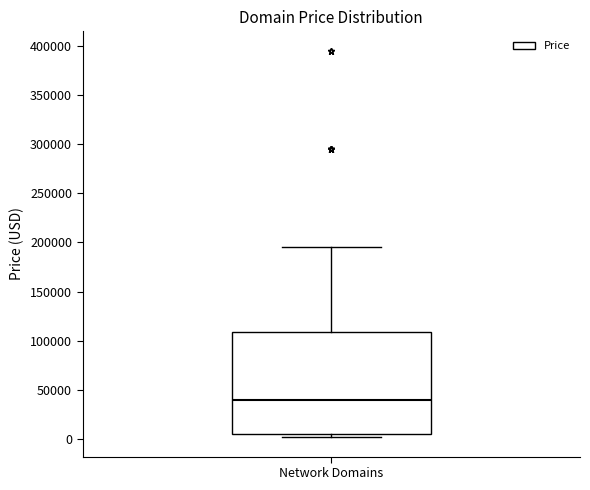

Read this box plot against the y-axis: the position of the median line, the range covered by the box, and the ends of both whiskers. The values are not printed on the chart, so give them approximately, as read against the axis.

median 40000, box 5000 to 110000, whiskers 0 to 195000